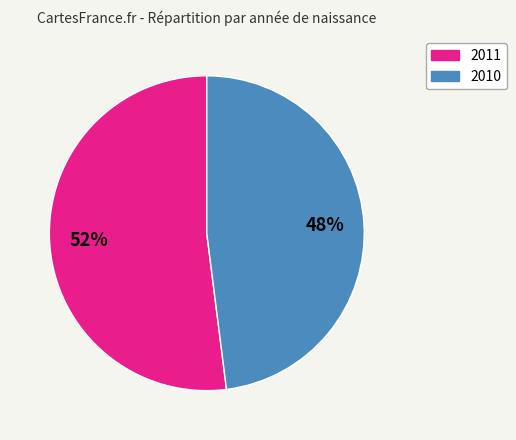

To the nearest percent, what is the average slice percentage?

50%